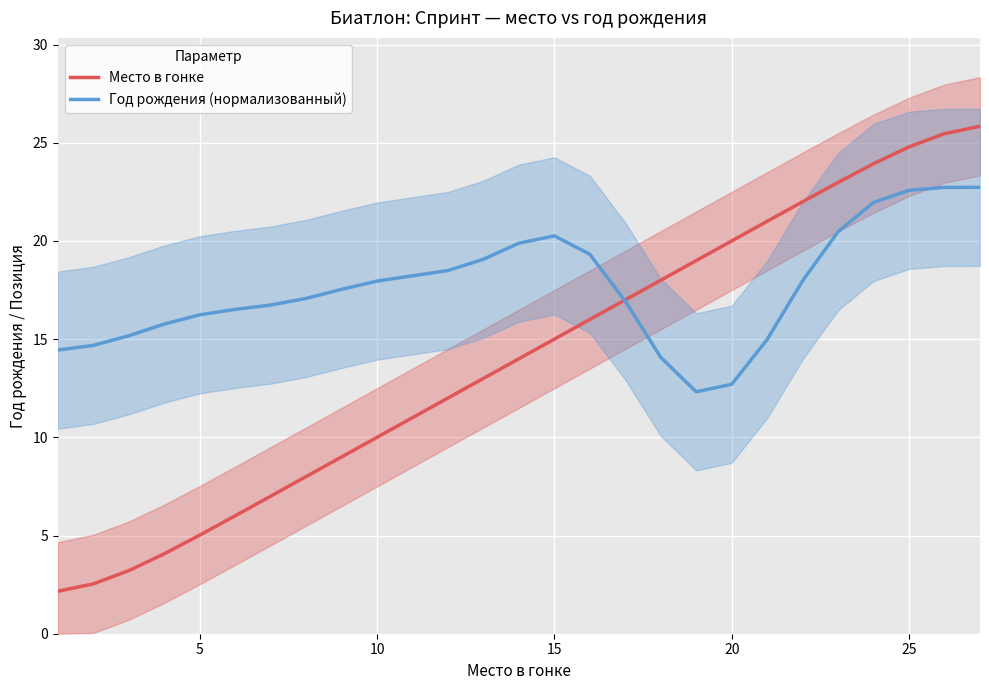

Reading right to left, list all the values displayed in this chart.

Место в гонке: 25.8	25.5	24.8	23.9	23.0	22.0	21.0	20.0	19.0	18.0	17.0	16.0	15.0	14.0	13.0	12.0	11.0	10.0	9.0	8.0	7.0	6.0	5.0	4.1	3.2	2.5	2.2
Год рождения (нормализованный): 22.7	22.7	22.6	22.0	20.5	18.0	15.0	12.7	12.3	14.1	16.9	19.3	20.3	19.9	19.1	18.5	18.2	18.0	17.5	17.1	16.7	16.5	16.2	15.8	15.2	14.7	14.4